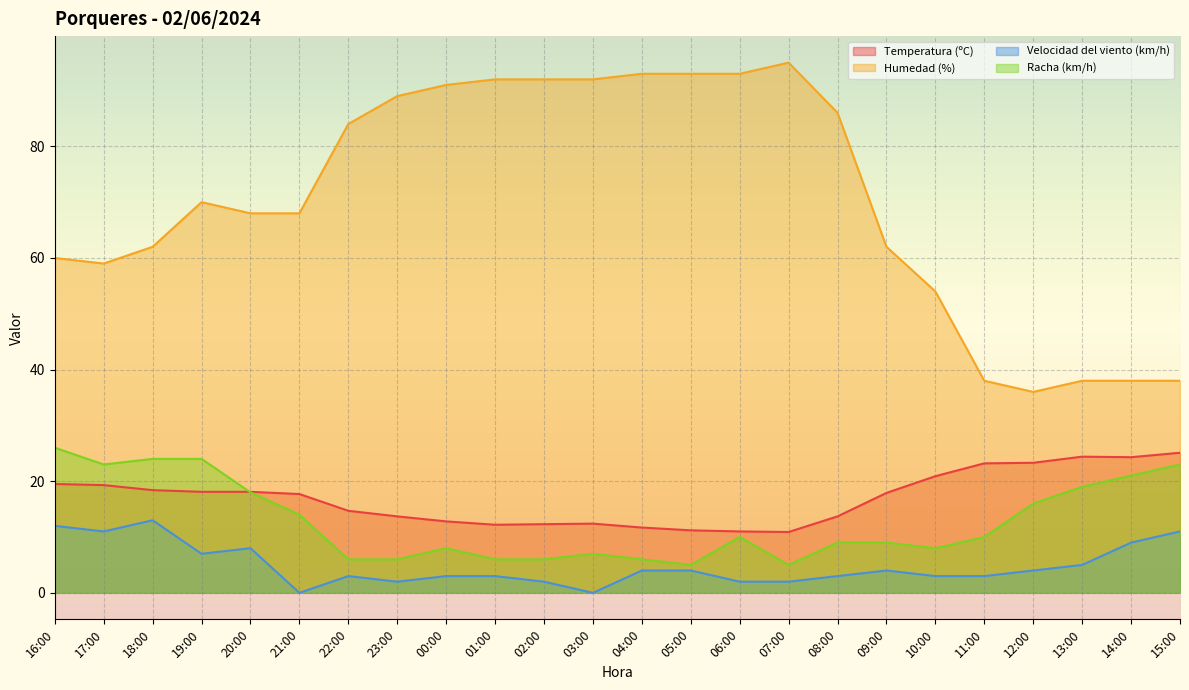

What is the difference between the second highest and minimum values in the Humedad (%) series?

57.0